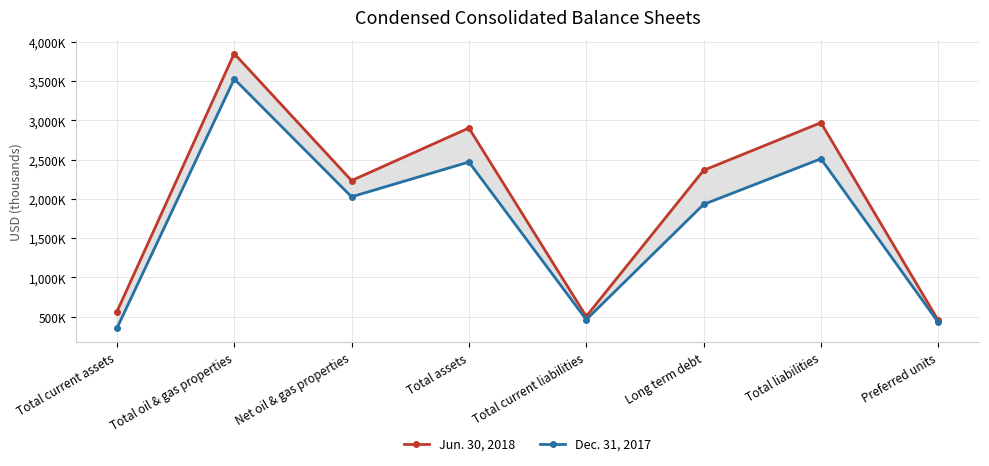

In Dec. 31, 2017, how many points are higher than both neighbors (excluding endpoints)?

3